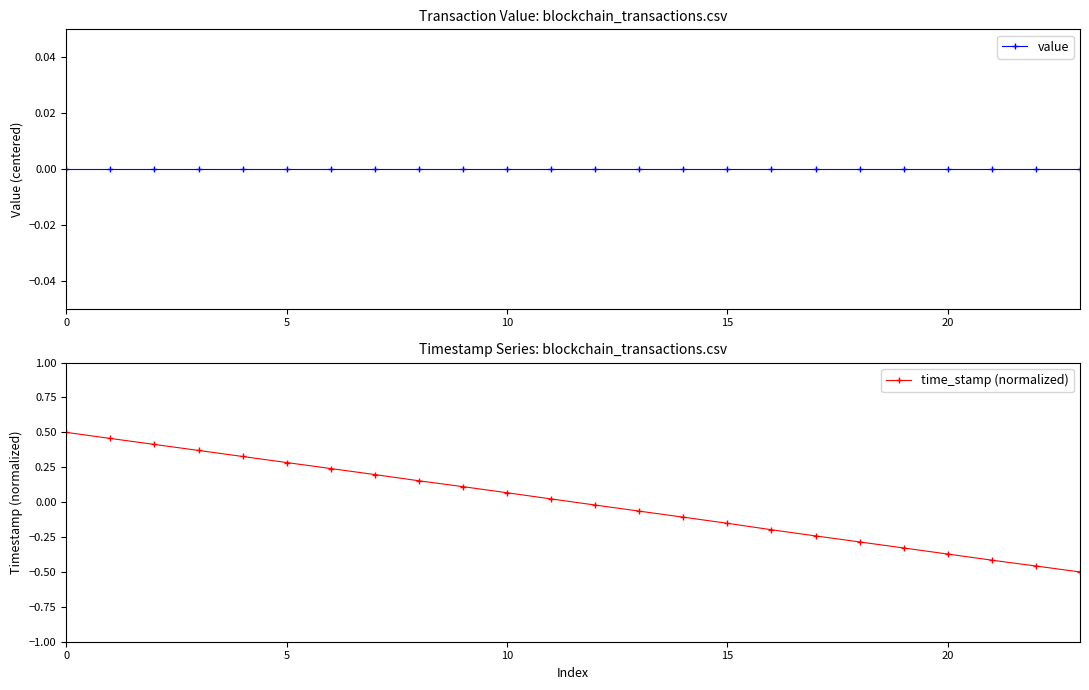

Is the value of time_stamp (normalized) at 22 greater than the value of value at 8?

No